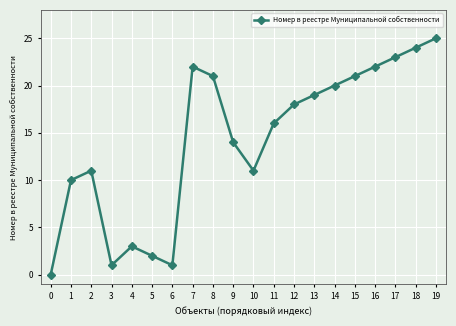

What is the average value?

14